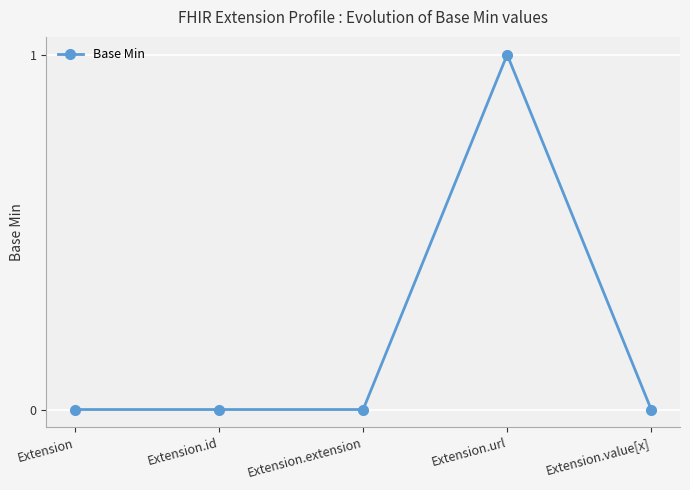

True or false: there are more than 0 points higher than both neighbors.

True